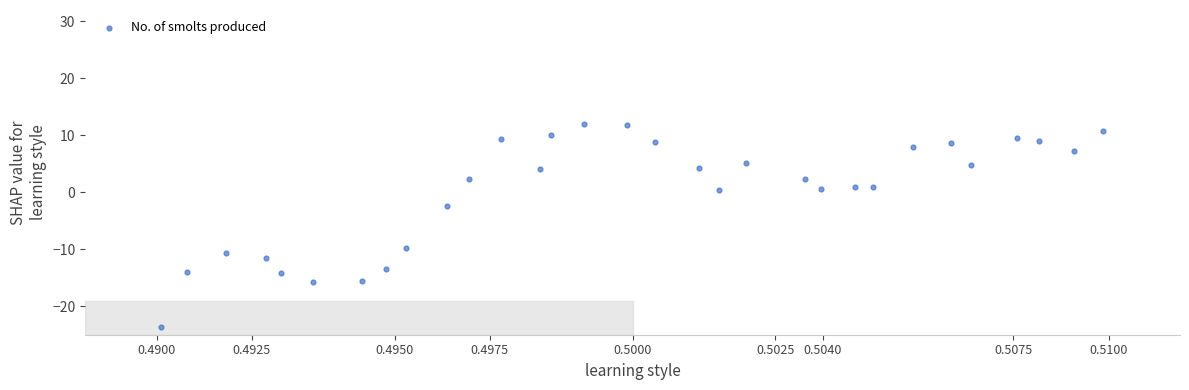

What Y value in the scatter plot is closest to -5?

-2.4